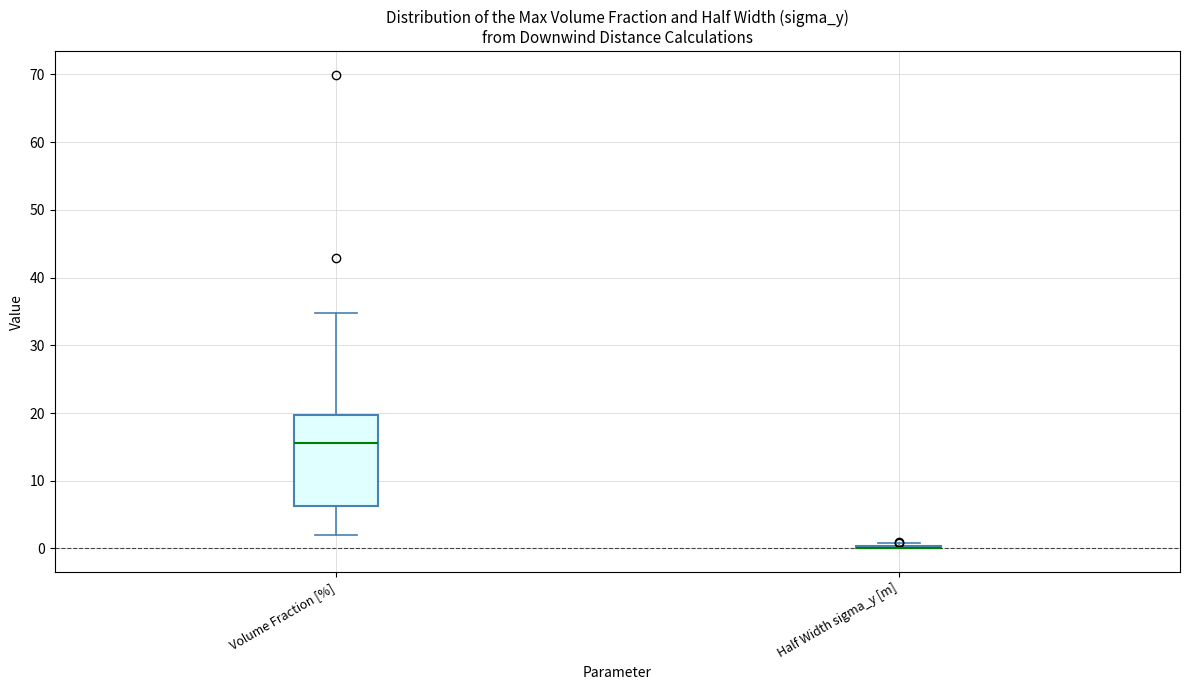

Which box is the tallest, from its lower edge to its upper edge?

Volume Fraction [%]